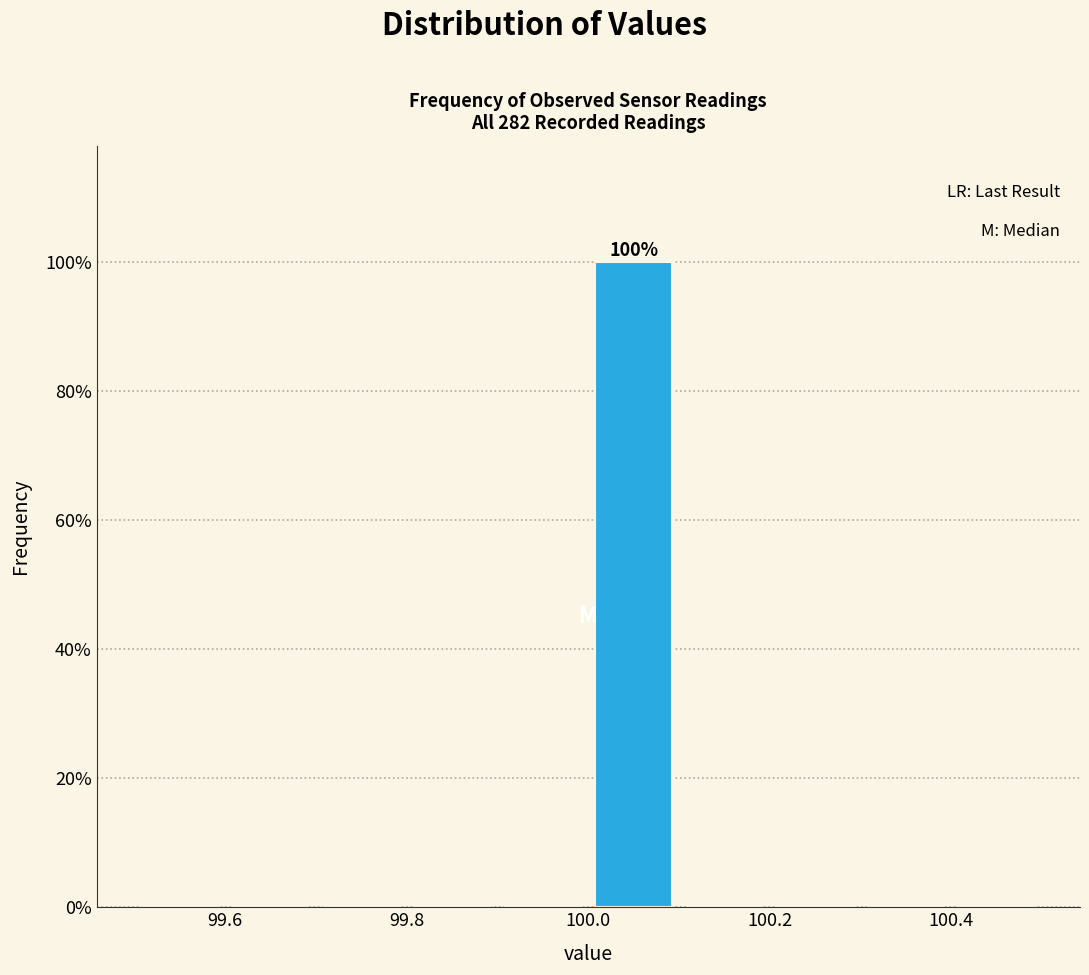

Which range on the x-axis has the tallest bar?

100.0 to 100.1